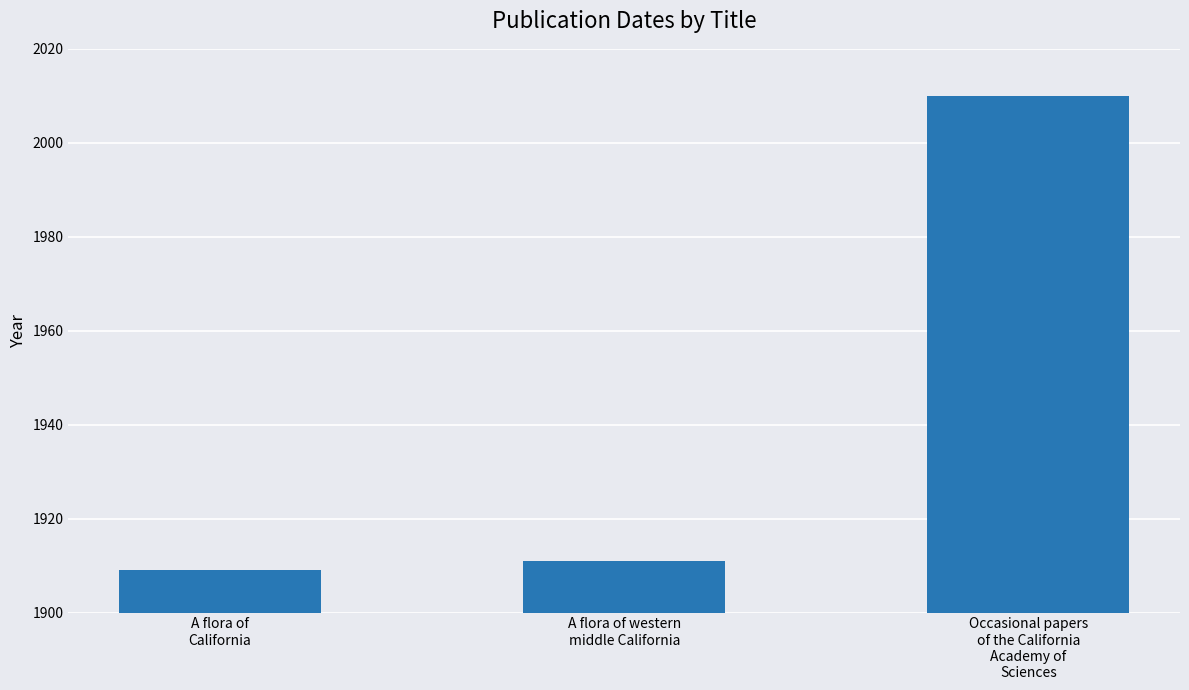

Rank the categories by value from highest to lowest.

Occasional papers
of the California
Academy of
Sciences, A flora of western
middle California, A flora of
California